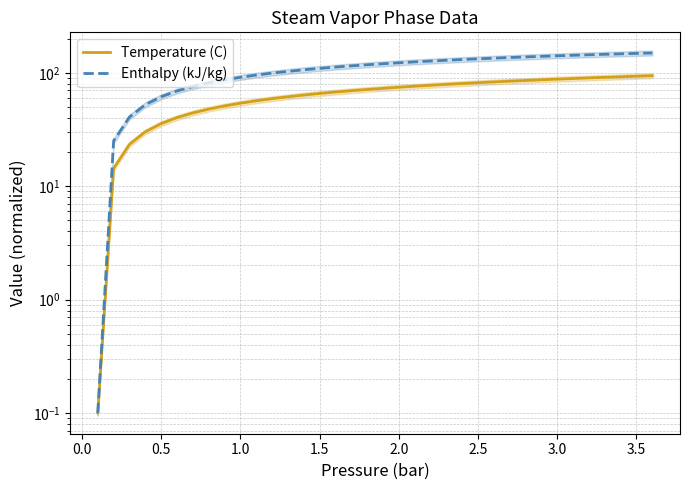

What is the maximum value shown in the chart?

149.4